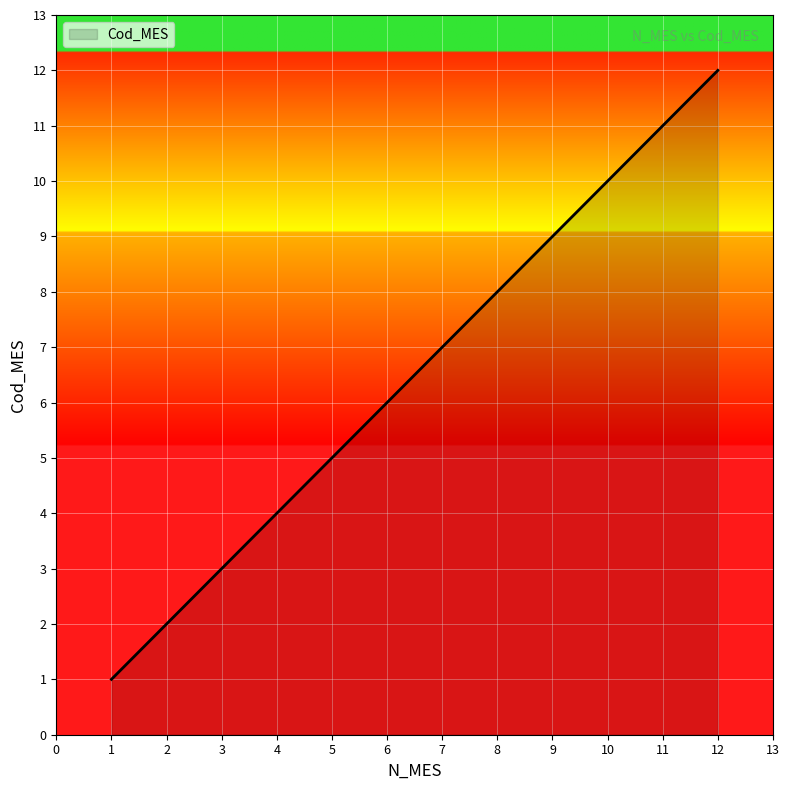

List the labels in order of value, largest first.

12, 11, 10, 9, 8, 7, 6, 5, 4, 3, 2, 1